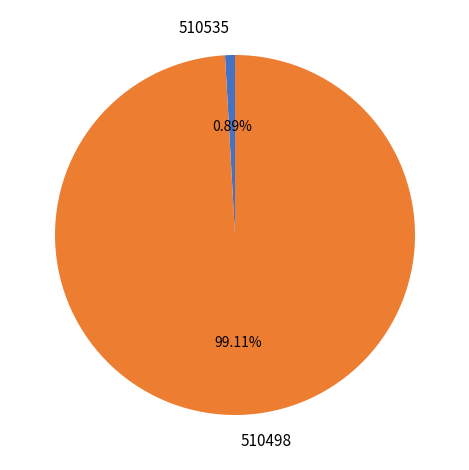

Which slice represents more than half of the pie?

510498